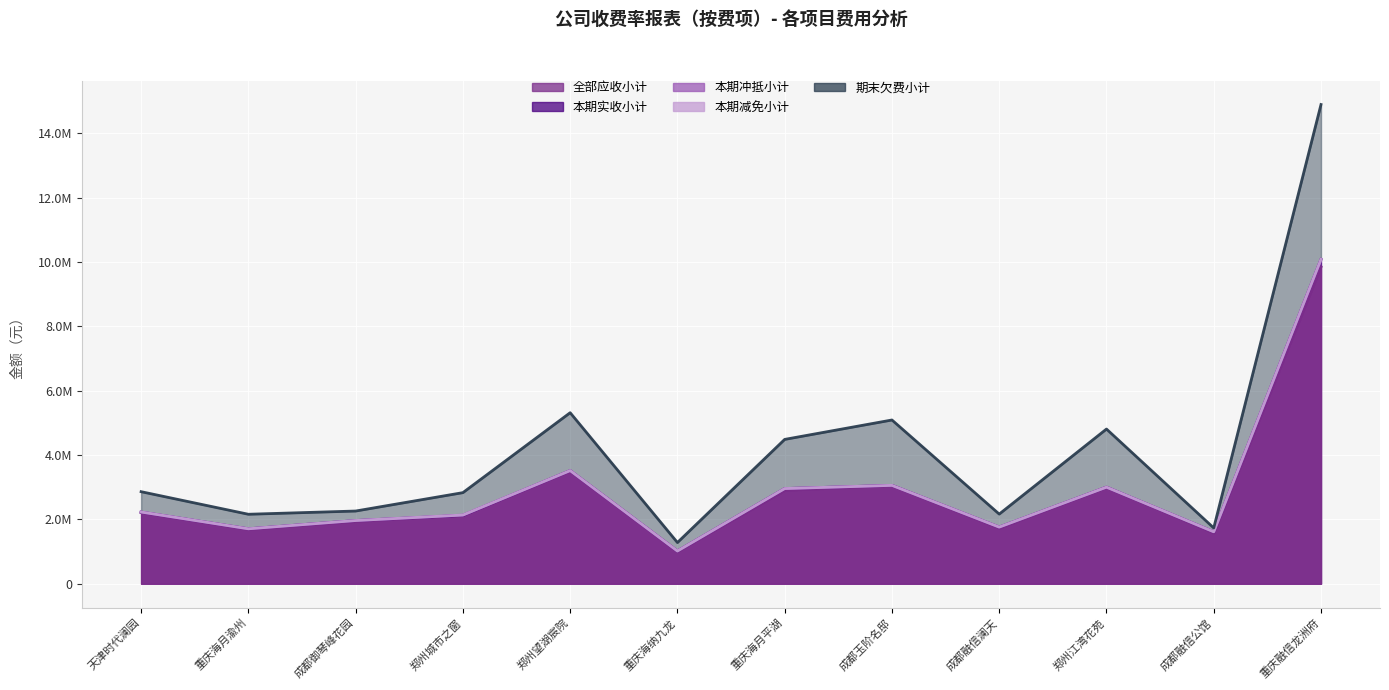

At which category does 全部应收小计 reach its first local peak?

郑州望湖宸院